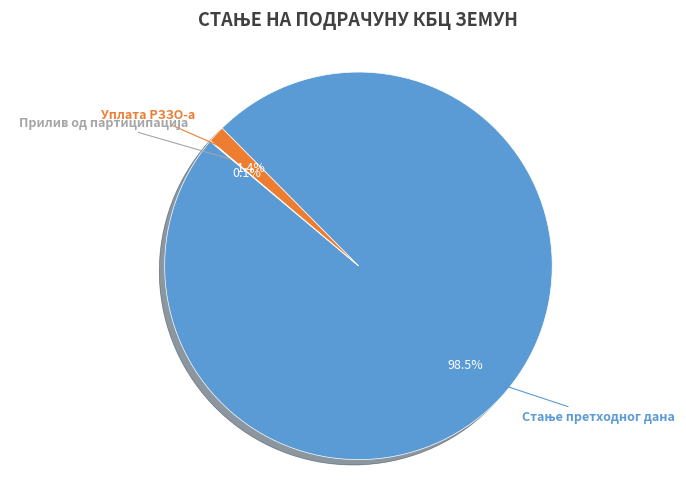

Does Уплата РЗЗО-а account for over 50% of the chart?

No